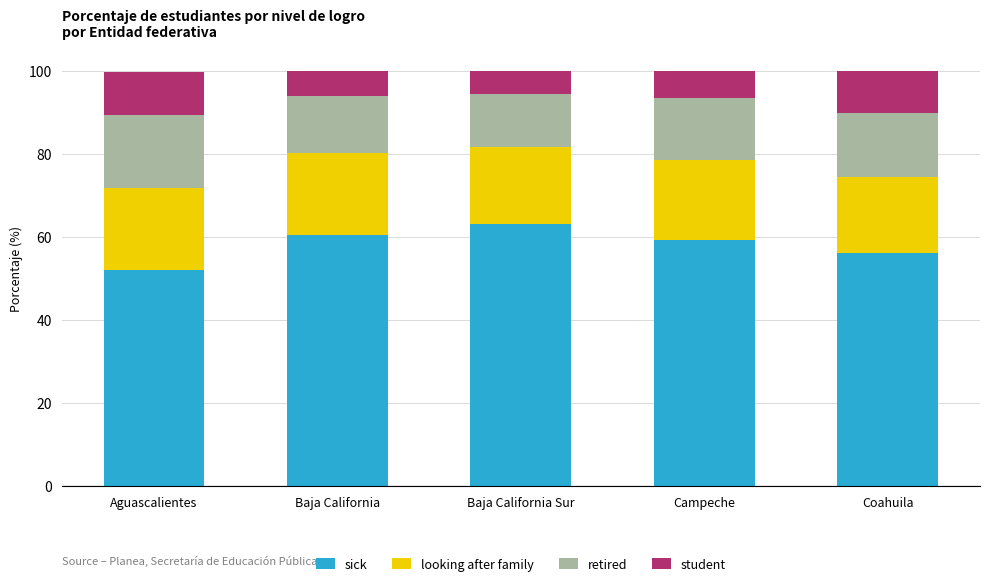

What is the total value across all series at Campeche?

100.0